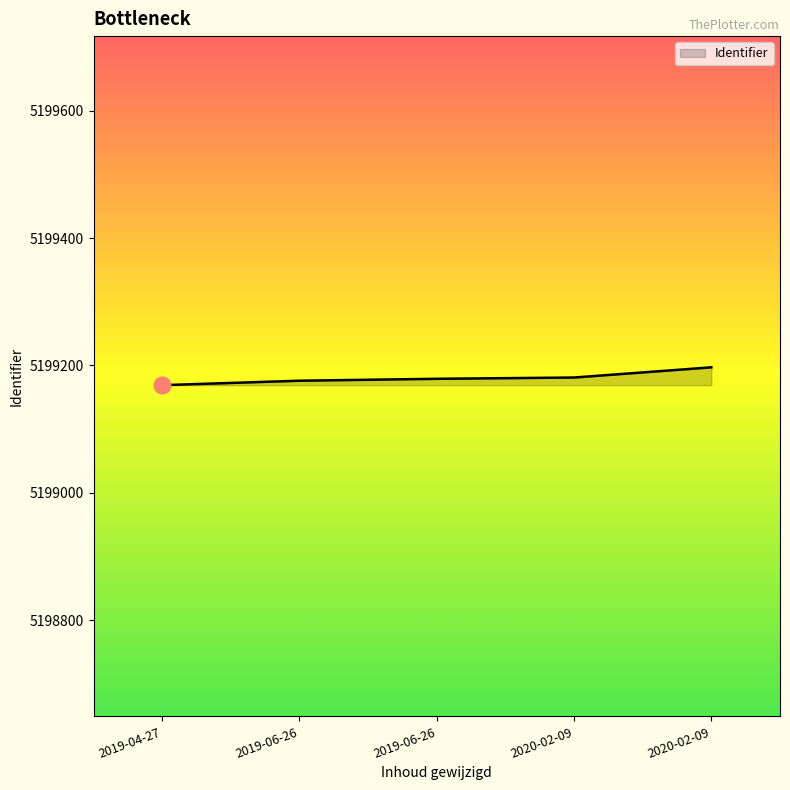

What is the maximum value shown in the chart?

5199197